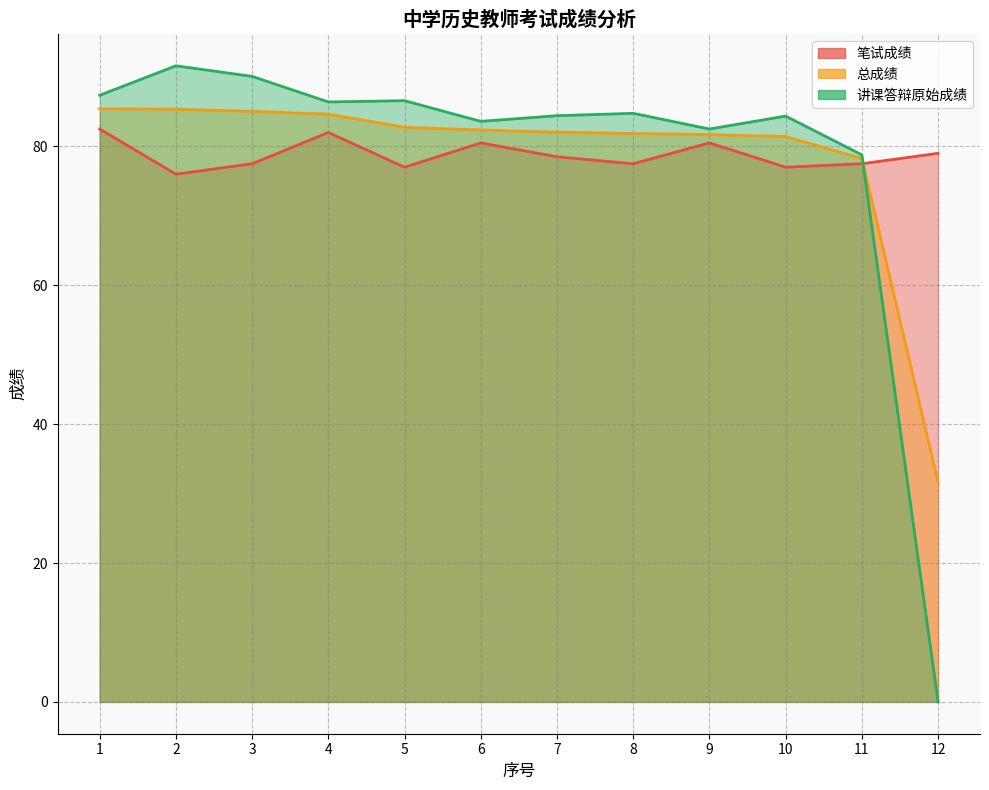

Which has a higher value, 12 or 4?

4